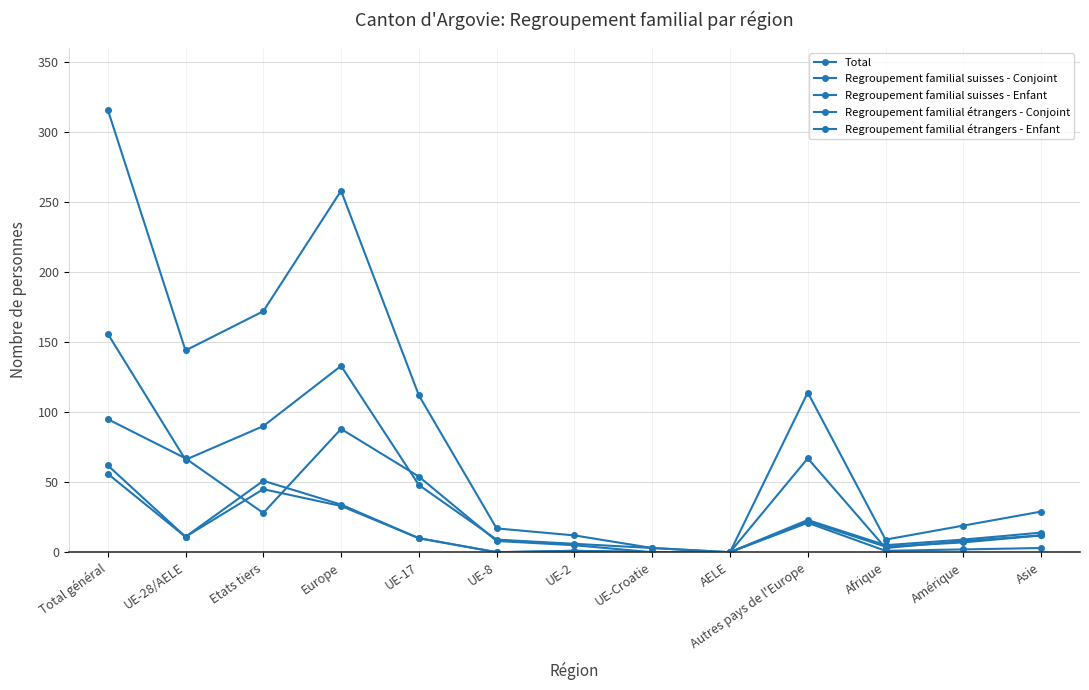

How many series are shown in this chart?

5